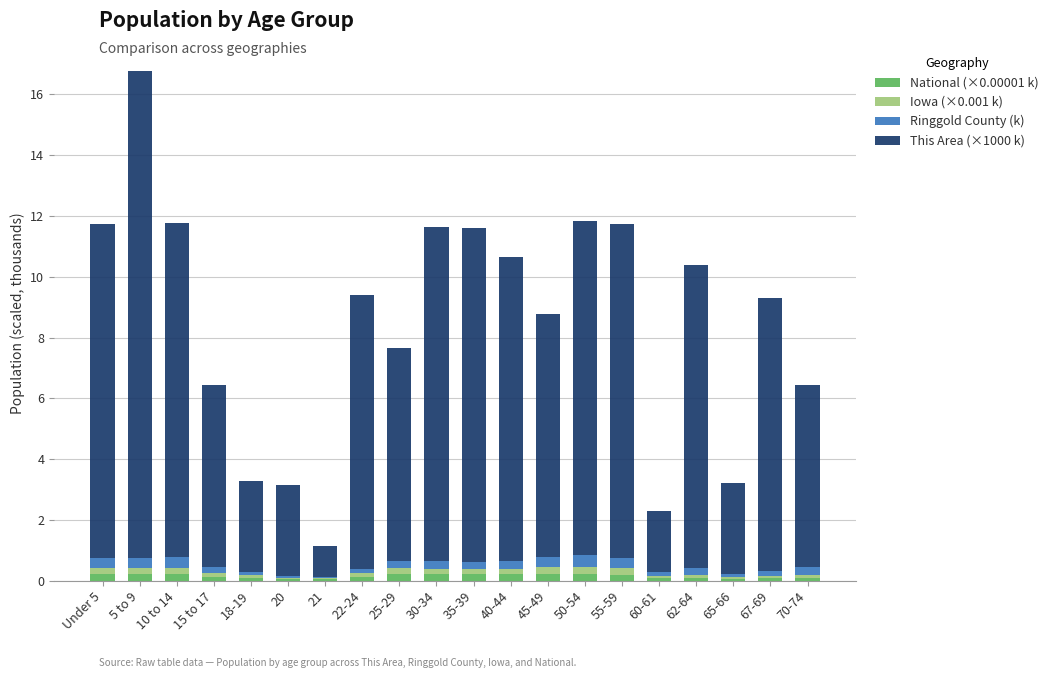

At which category is the sum across all series the highest?

5 to 9